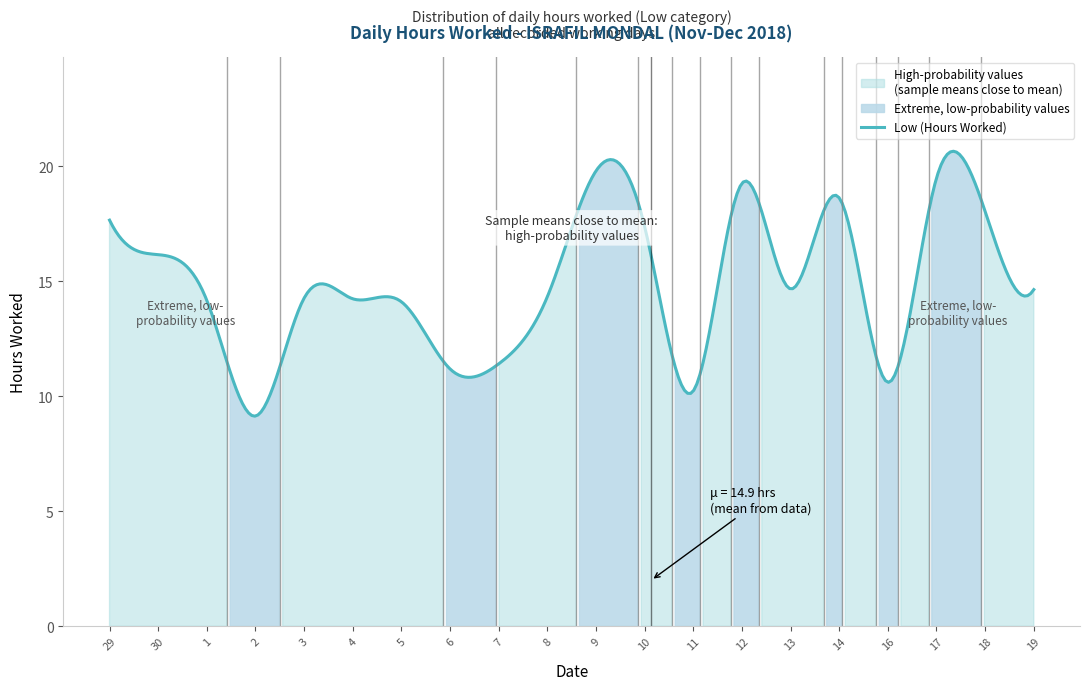

What is the change in value from 6 to 13?

+3.5